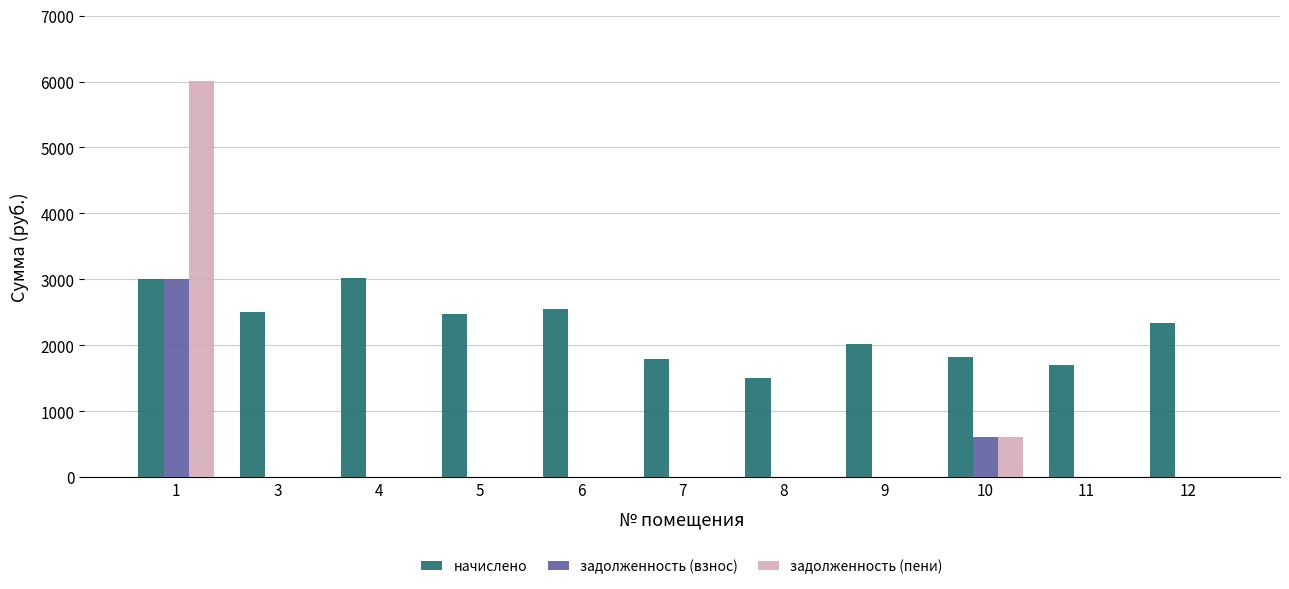

Which series changed the most between 4 and 7?

начислено